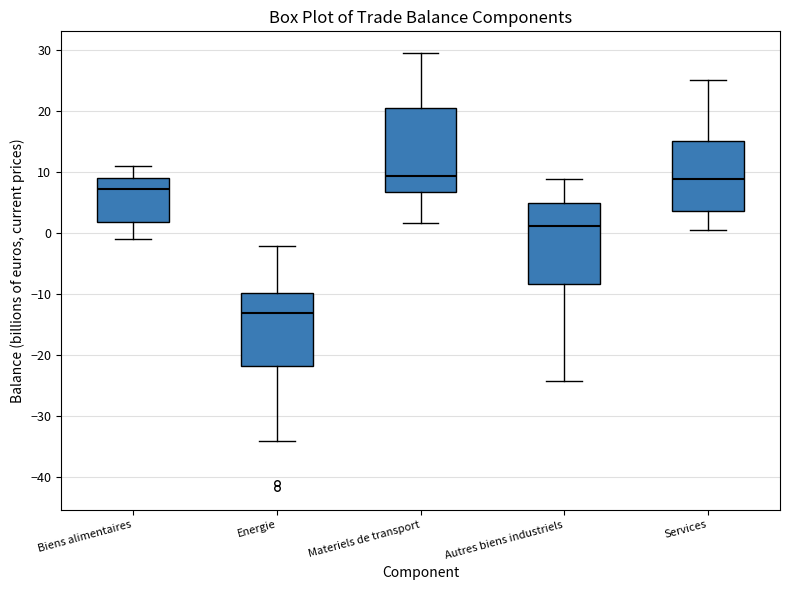

Reading left to right, read every box against the y-axis: the position of its median line, the range the box covers, and the ends of its whiskers. The values are not printed on the chart, so give them approximately, as read against the axis.

Biens alimentaires: median 7, box 2 to 9, whiskers -1 to 11
Energie: median -13, box -22 to -10, whiskers -34 to -2
Materiels de transport: median 9, box 7 to 20, whiskers 2 to 29
Autres biens industriels: median 1, box -8 to 5, whiskers -24 to 9
Services: median 9, box 4 to 15, whiskers 1 to 25